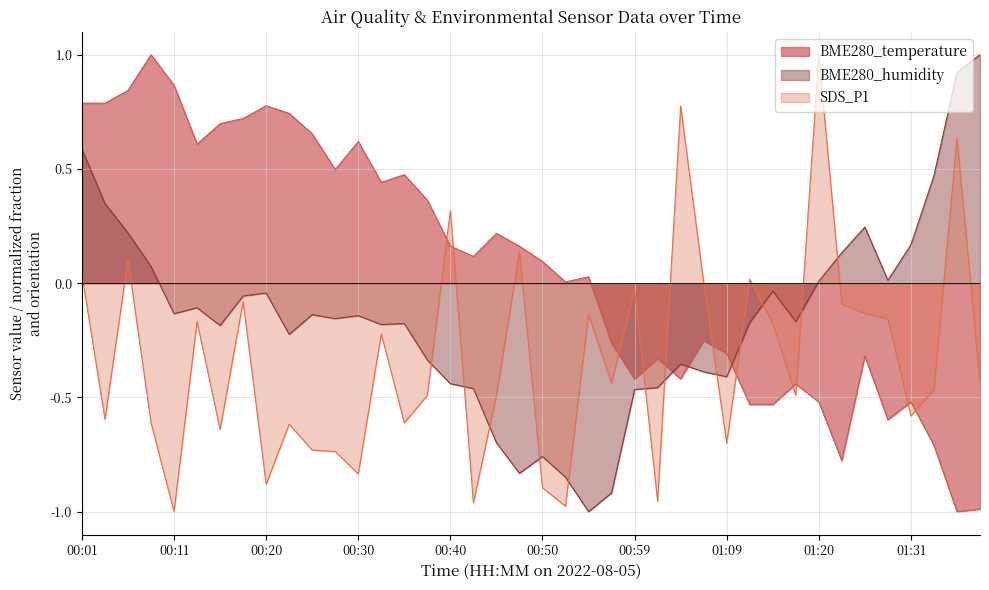

Where is the first local maximum for BME280_humidity?

00:13